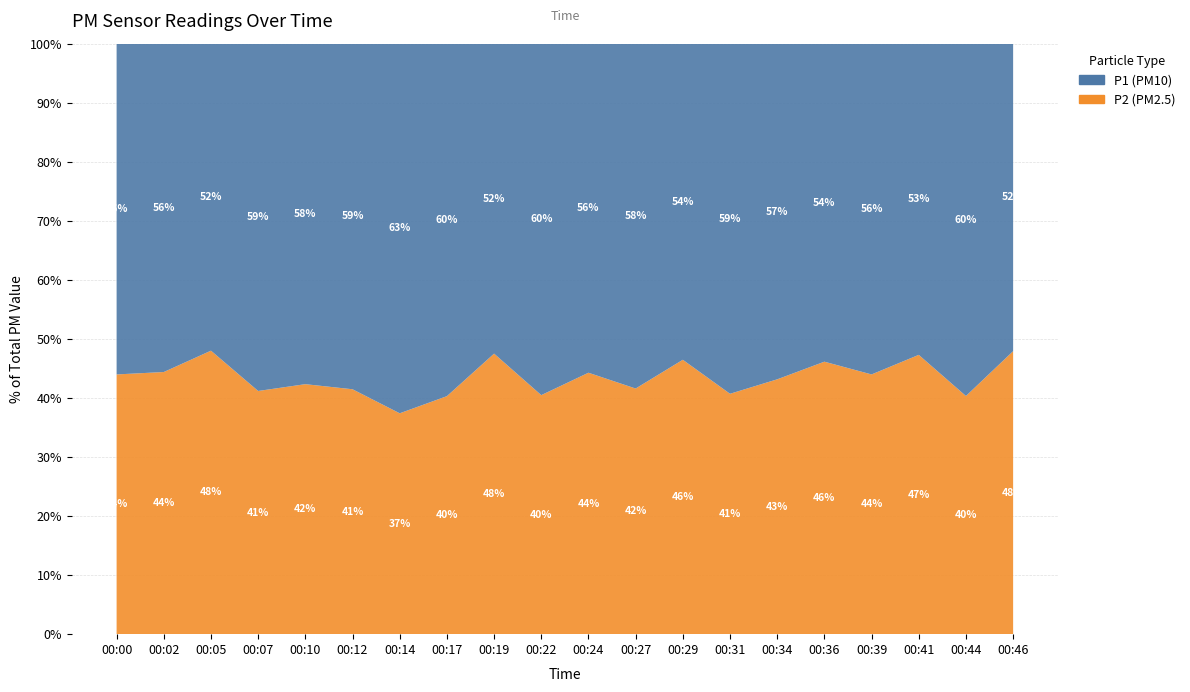

Reading left to right, list all the values displayed in this chart.

P1: 00:00=2.9	00:02=3.2	00:05=2.6	00:07=3.1	00:10=3.3	00:12=3.7	00:14=3.8	00:17=4.0	00:19=2.1	00:22=3.5	00:24=2.8	00:27=3.2	00:29=2.6	00:31=2.9	00:34=3.1	00:36=2.3	00:39=2.9	00:41=2.5	00:44=3.3	00:46=2.5
P2: 00:00=2.3	00:02=2.5	00:05=2.4	00:07=2.2	00:10=2.4	00:12=2.6	00:14=2.3	00:17=2.7	00:19=1.9	00:22=2.4	00:24=2.2	00:27=2.3	00:29=2.2	00:31=2.0	00:34=2.3	00:36=2.0	00:39=2.3	00:41=2.3	00:44=2.2	00:46=2.3